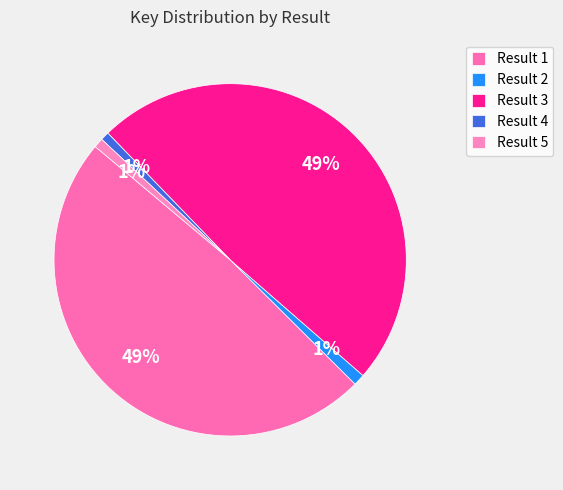

Rank the categories by value from lowest to highest.

4, 5, 2, 3, 1